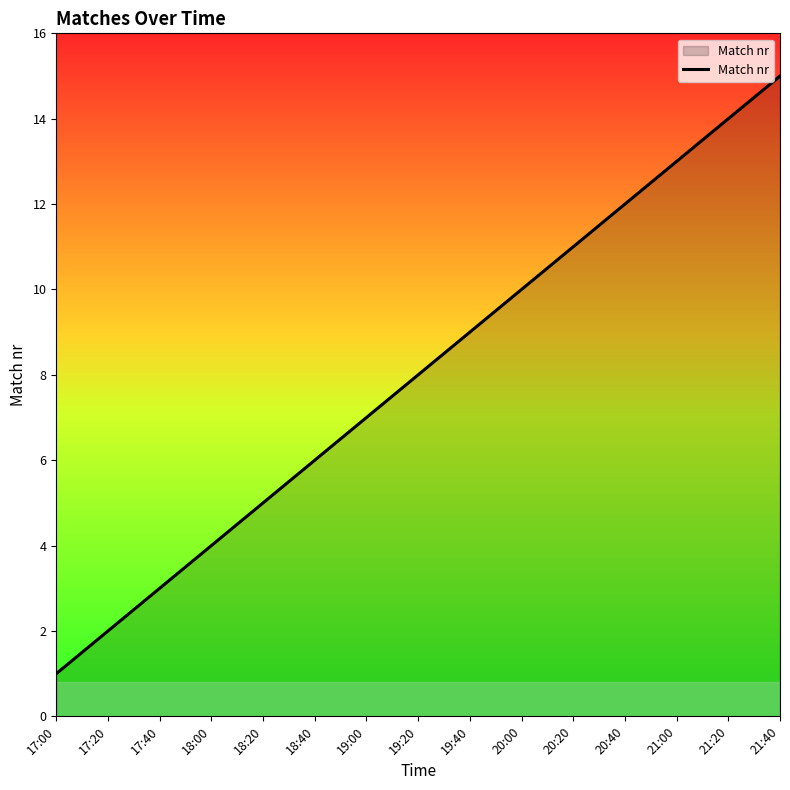

What is the smallest value displayed?

1